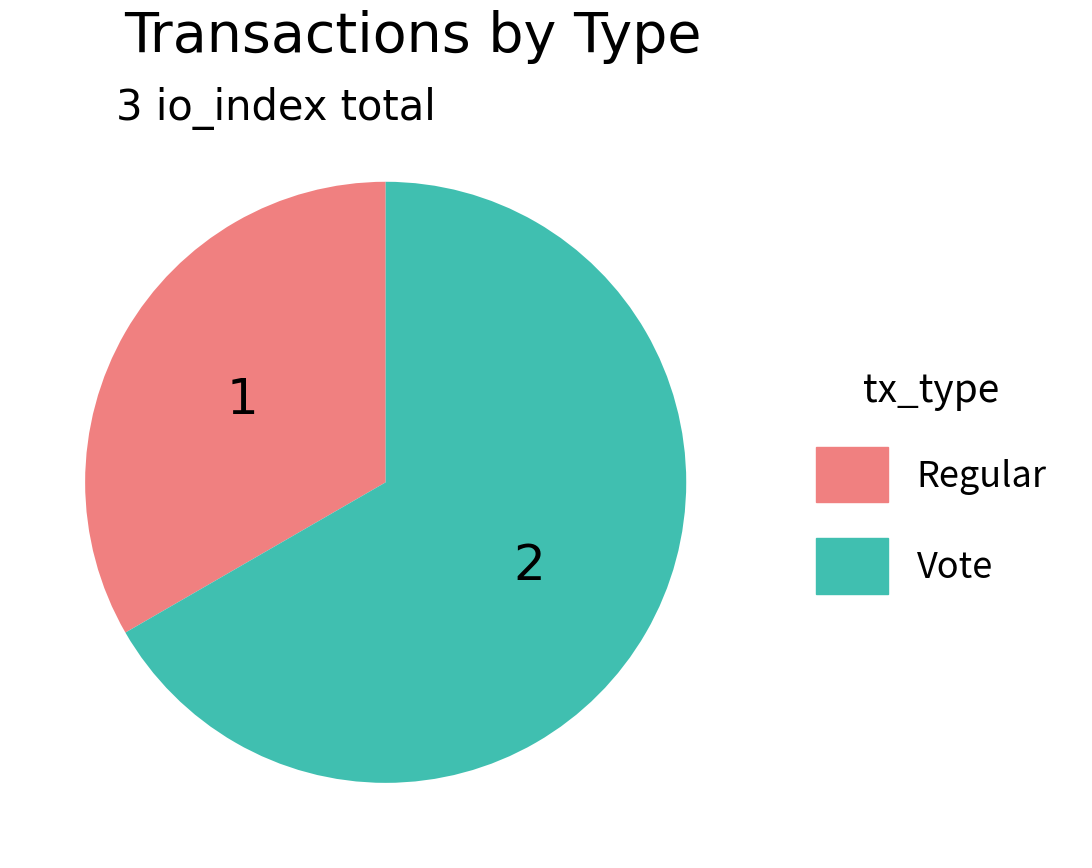

What is the majority slice?

Vote